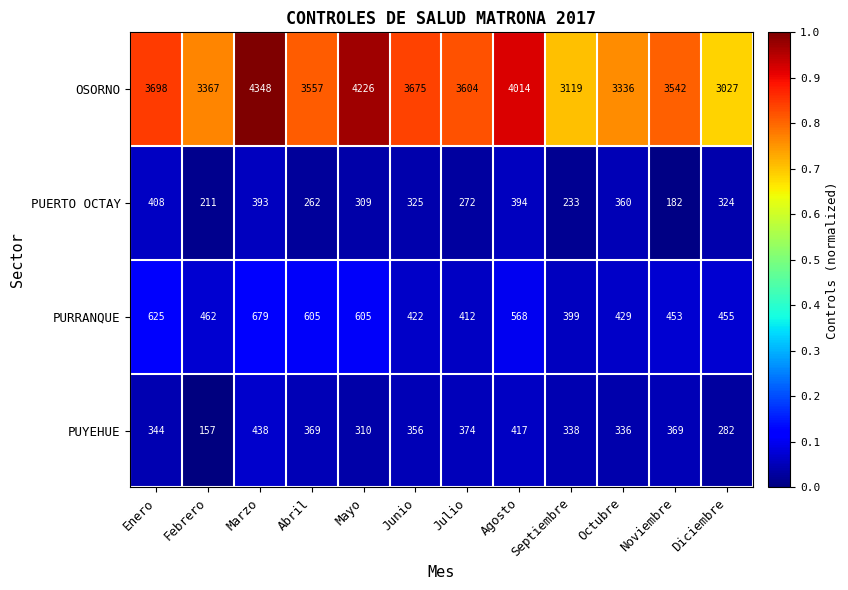

The PUERTO OCTAY series shows 233 at Septiembre. True or false?

True